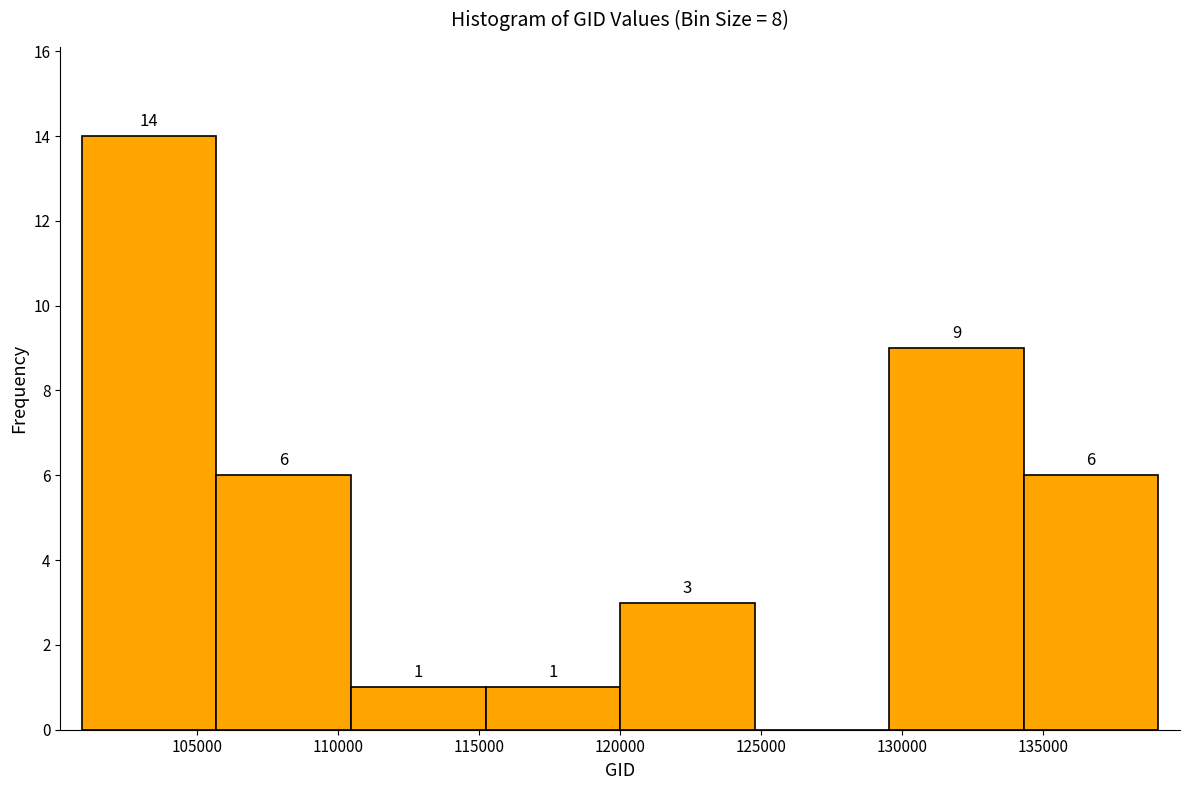

Which range on the x-axis has the tallest bar?

101000 to 105500